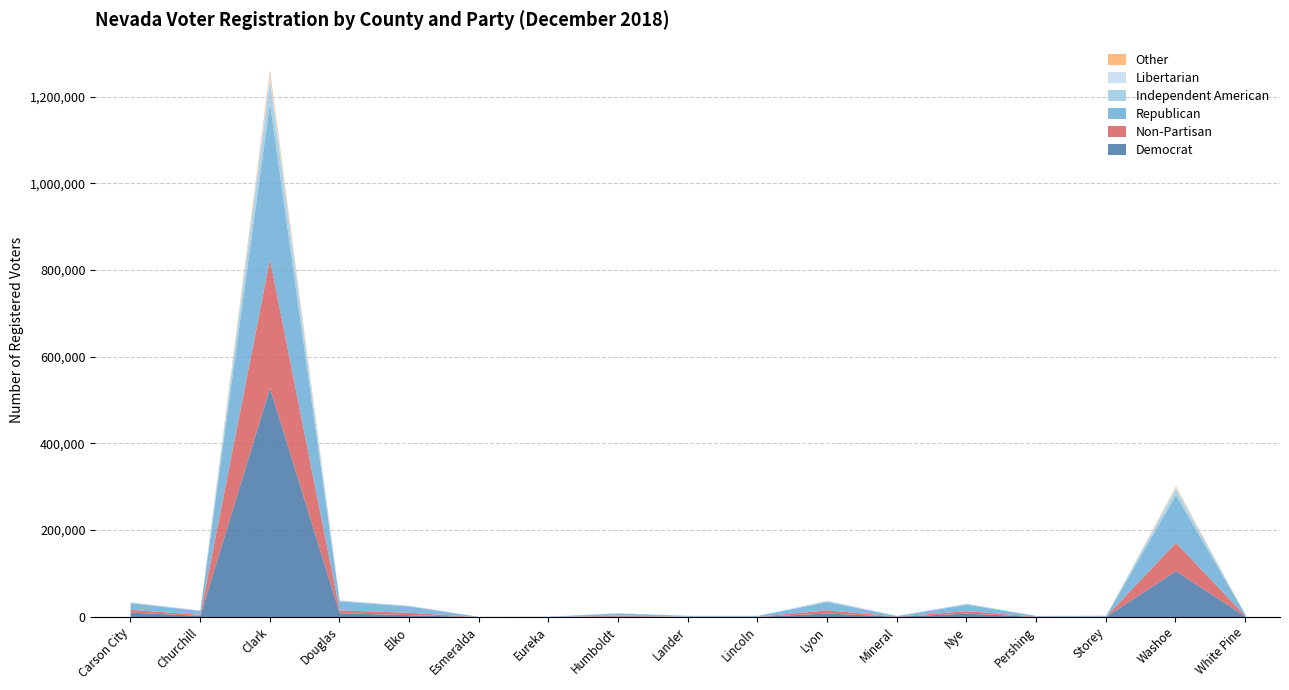

What are all the series names shown in the legend?

Democrat, Non-Partisan, Republican, Independent American, Libertarian, Other